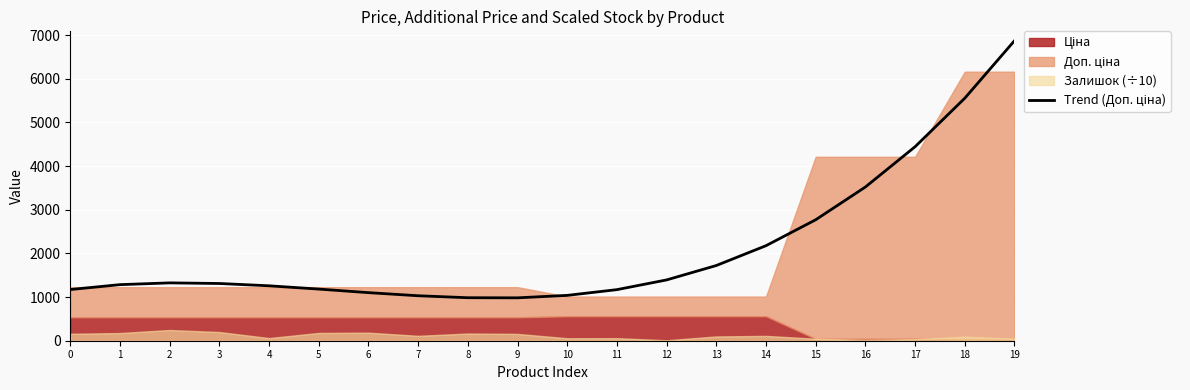

What is the difference between the maximum and minimum values?

5888.2